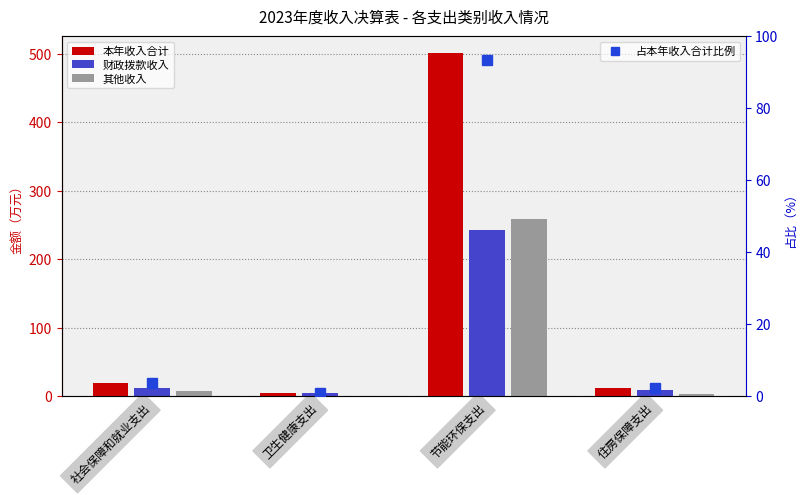

The 本年收入合计 series shows 20.7 at 住房保障支出. True or false?

False